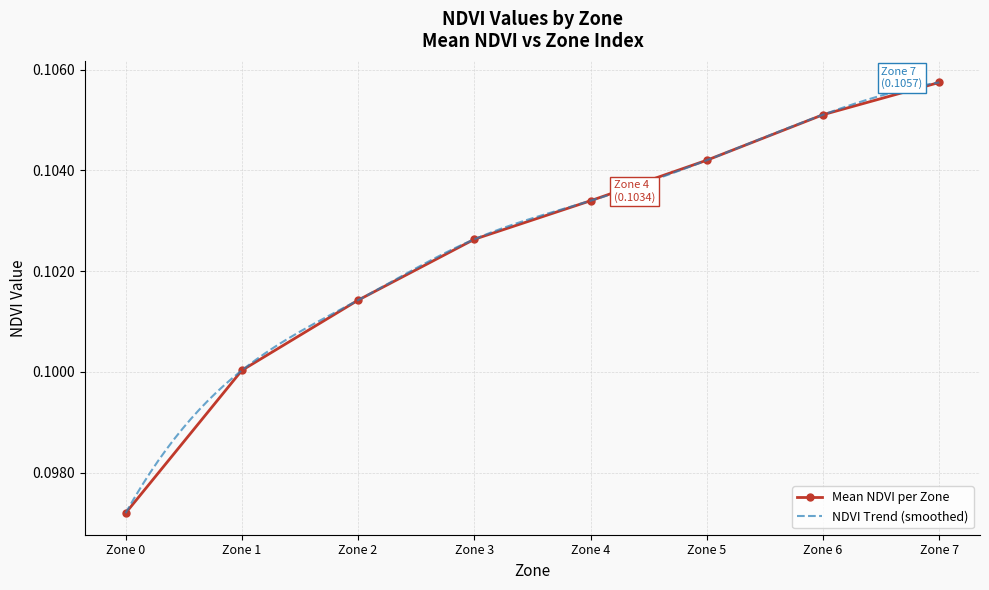

Rank the categories by value from highest to lowest.

Zone 7, Zone 6, Zone 5, Zone 4, Zone 3, Zone 2, Zone 1, Zone 0